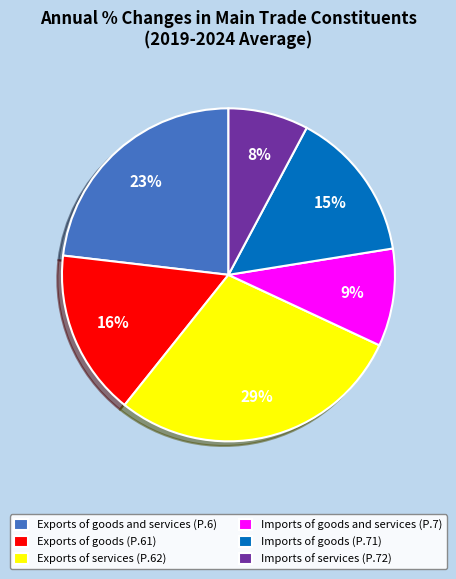

Count the number of slices in the pie.

6